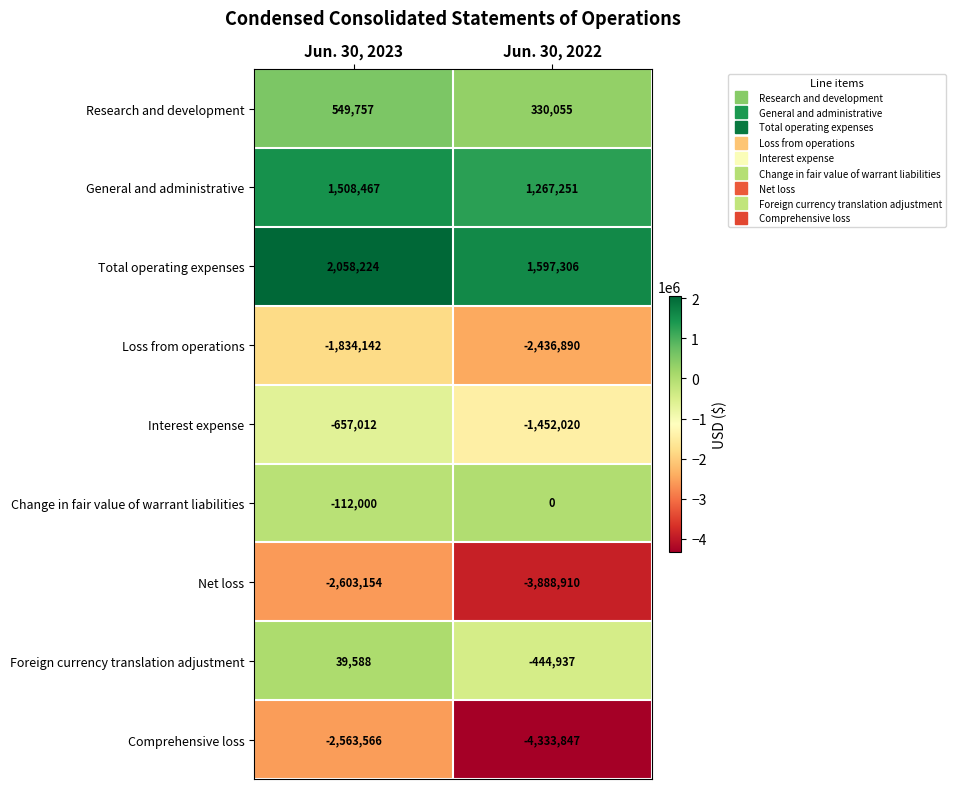

True or false: Net loss has a value of -2603154 at Jun. 30, 2023.

True